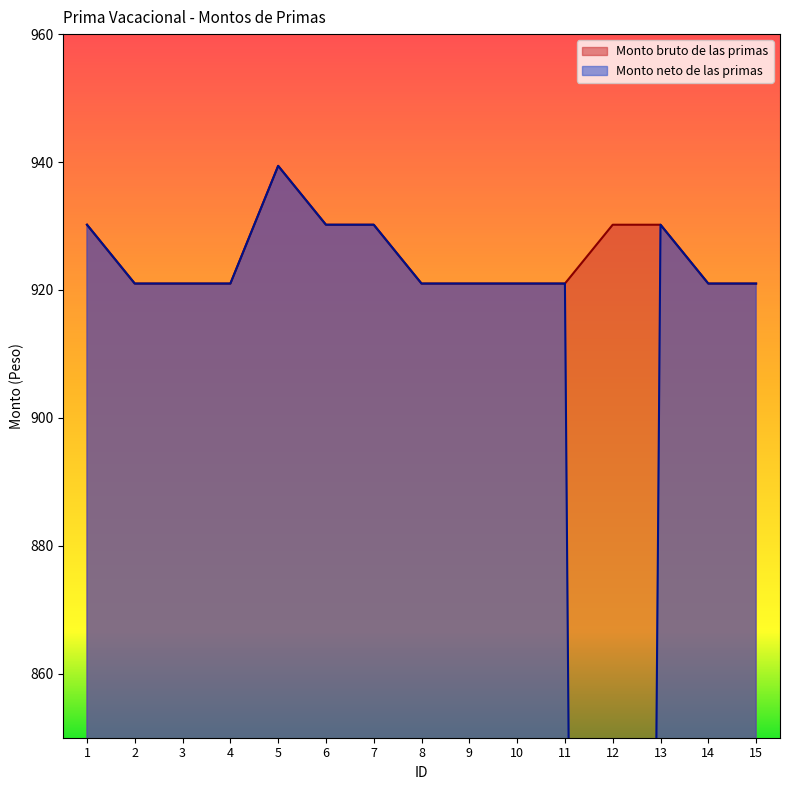

Rank the series at 1 from lowest to highest value.

Monto bruto de las primas, Monto neto de las primas